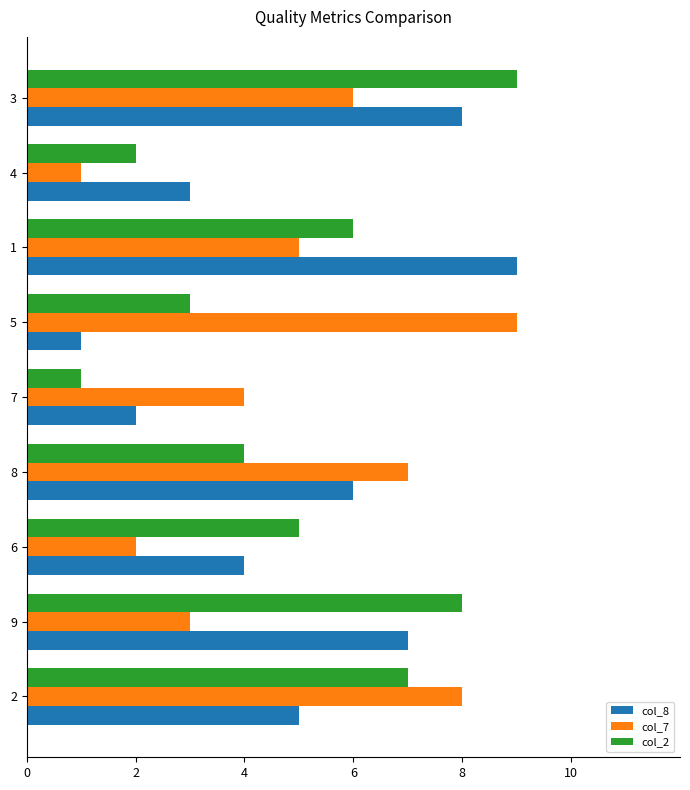

At which category is the sum across all series the highest?

3